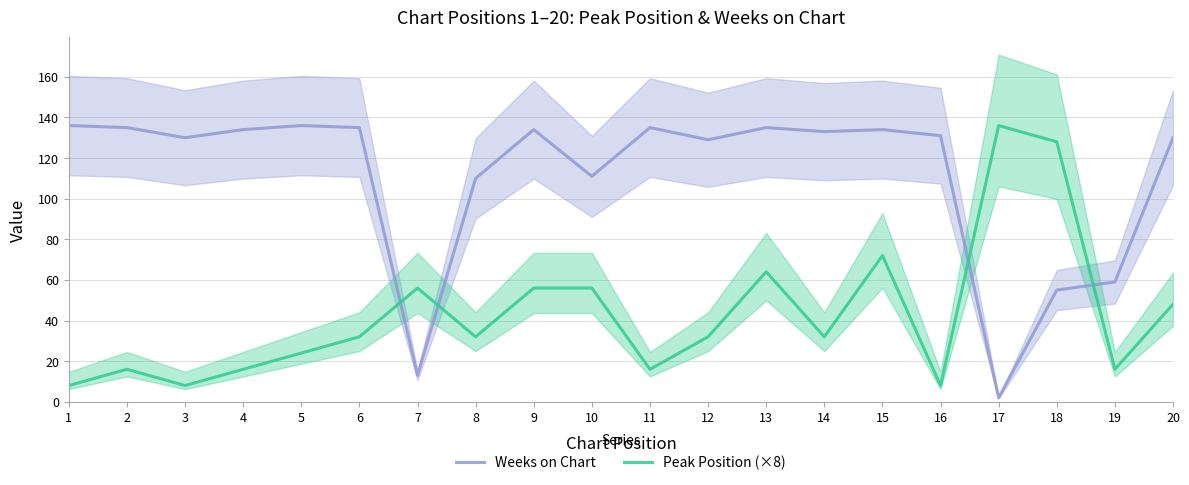

True or false: Weeks on Chart and Peak Position (×8) intersect in this chart.

True